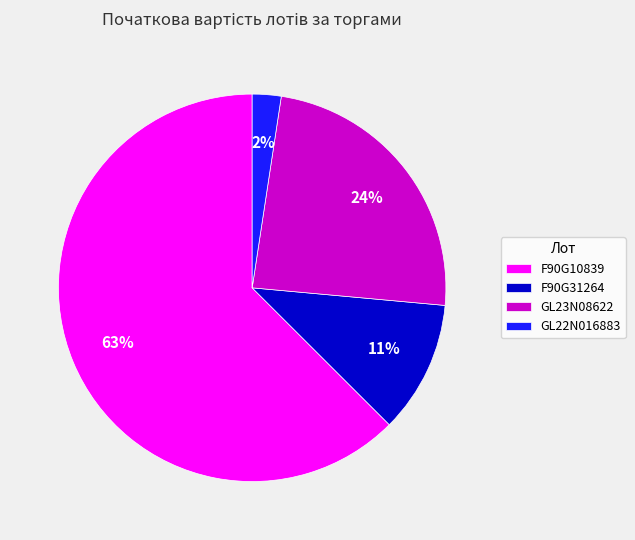

To the nearest percent, what is the average slice percentage?

25%